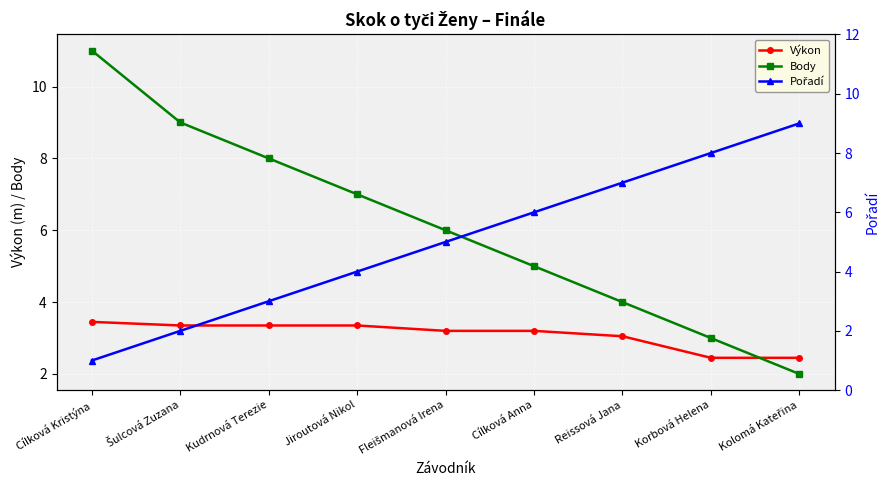

List the series in order of their peak value, lowest first.

Výkon, Pořadí, Body